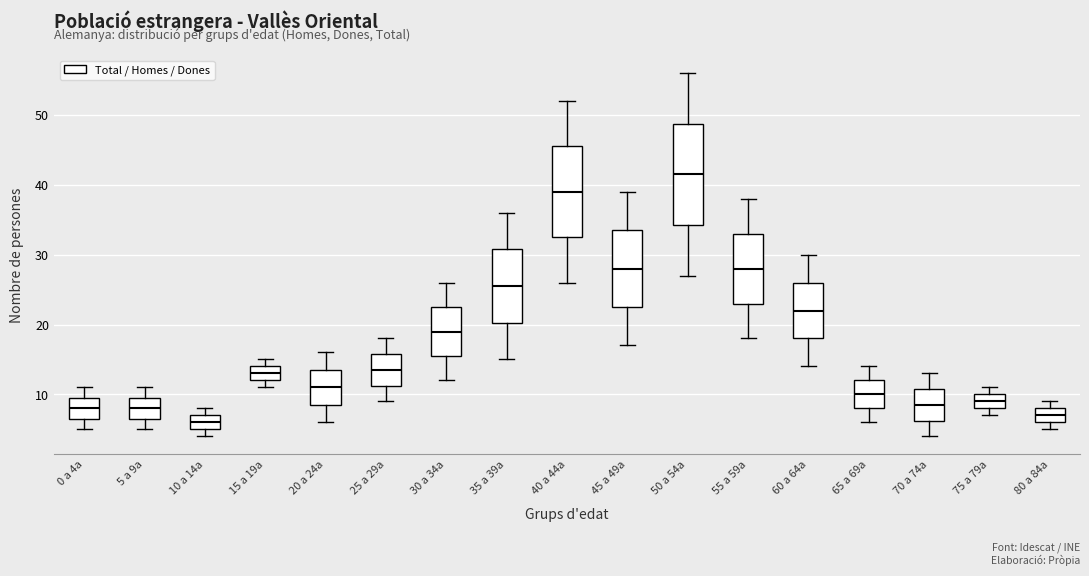

Which box's median line is the highest?

50 a 54a